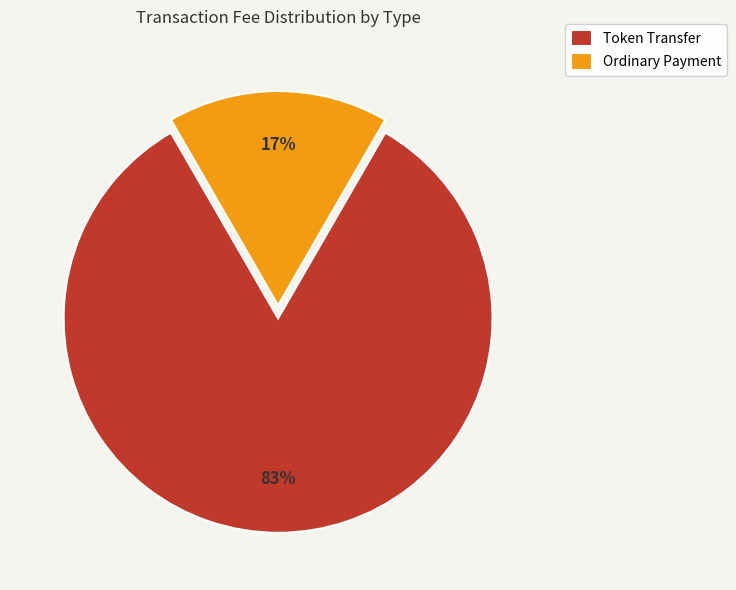

To the nearest percent, what is the combined percentage of Token Transfer and Ordinary Payment?

100%